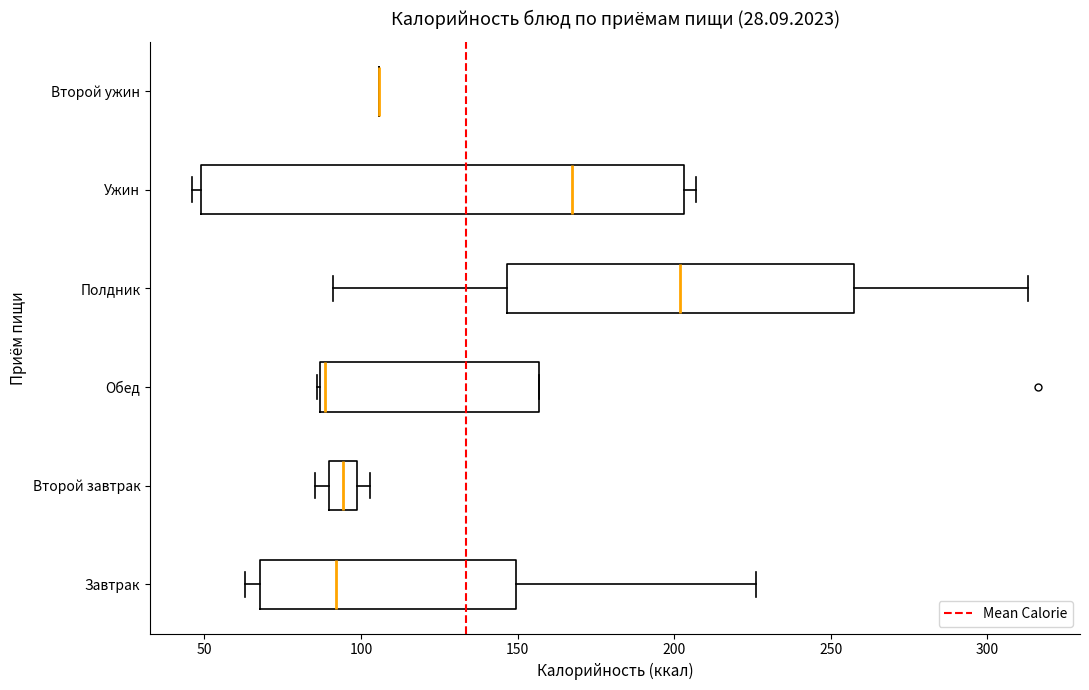

Comparing the boxes themselves (not the whiskers), which one is the widest?

Ужин